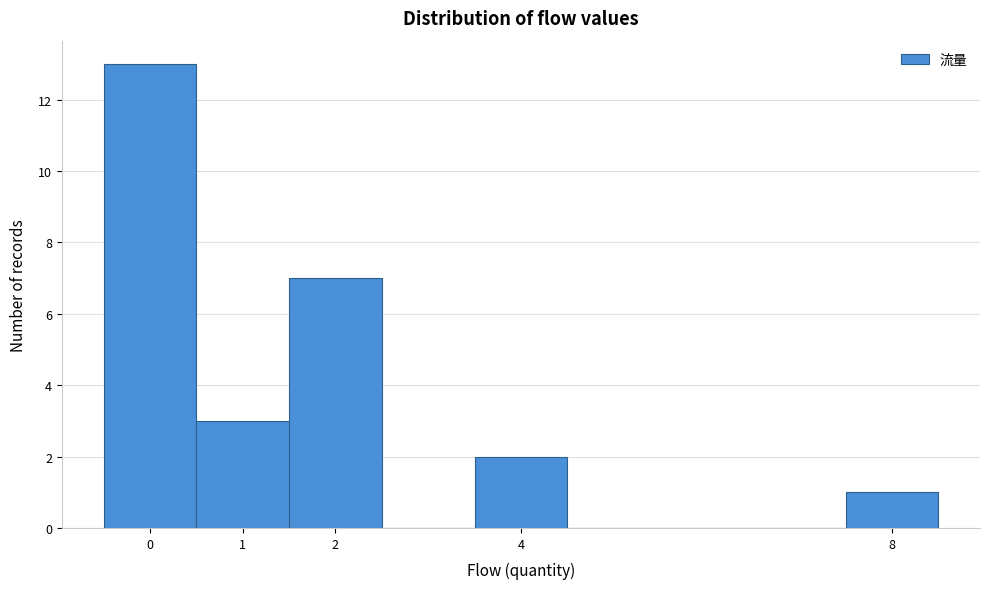

How tall is the bar that spans 1.5 to 2.5 on the x-axis? The values are not printed on the chart, so give them approximately, as read against the axis.

7